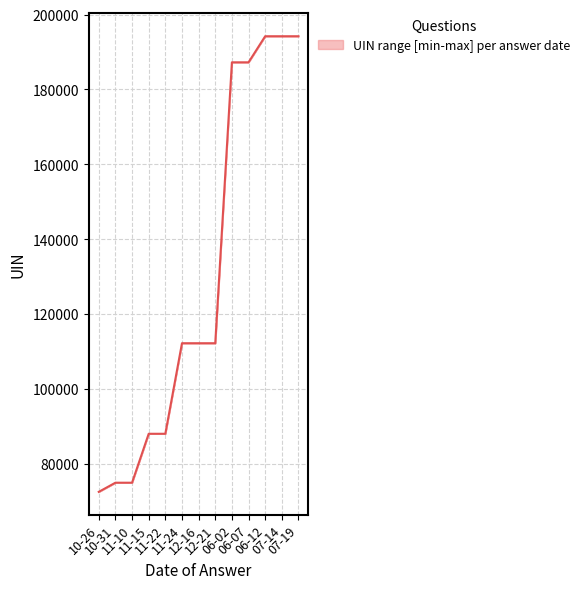

Reading left to right, transcribe all the data shown in this chart.

72448	74892	74892	87970	87970	112171	112171	112171	187243	187244	194212	194212	194212